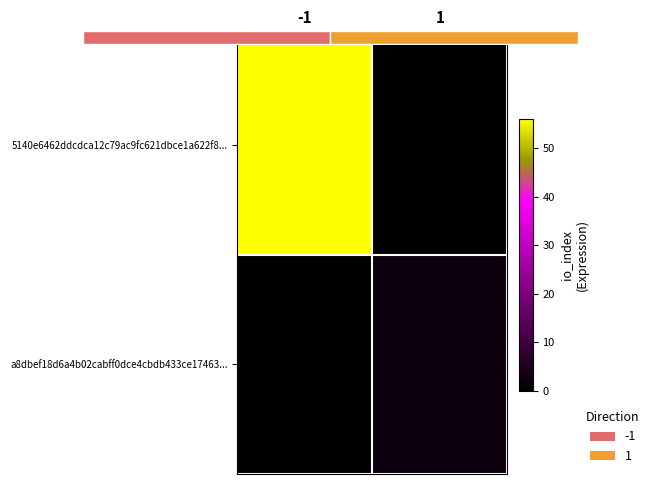

What is the difference between the 5140e6462ddcdca12c79ac9fc621dbce1a622f8... values at -1 and 1?

56